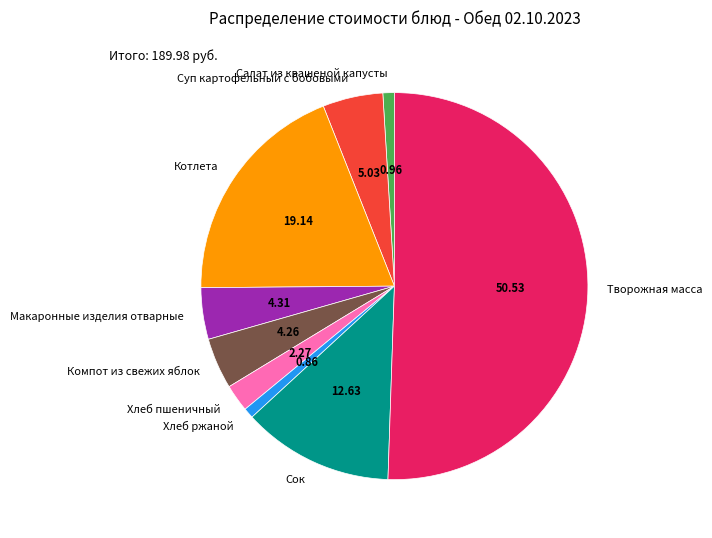

Is it true that Сок is 4% of the pie?

False